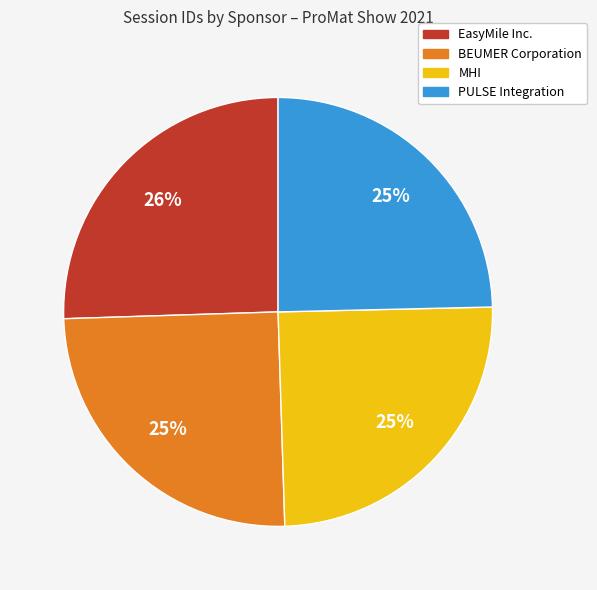

What is the largest slice in the pie chart?

EasyMile Inc.